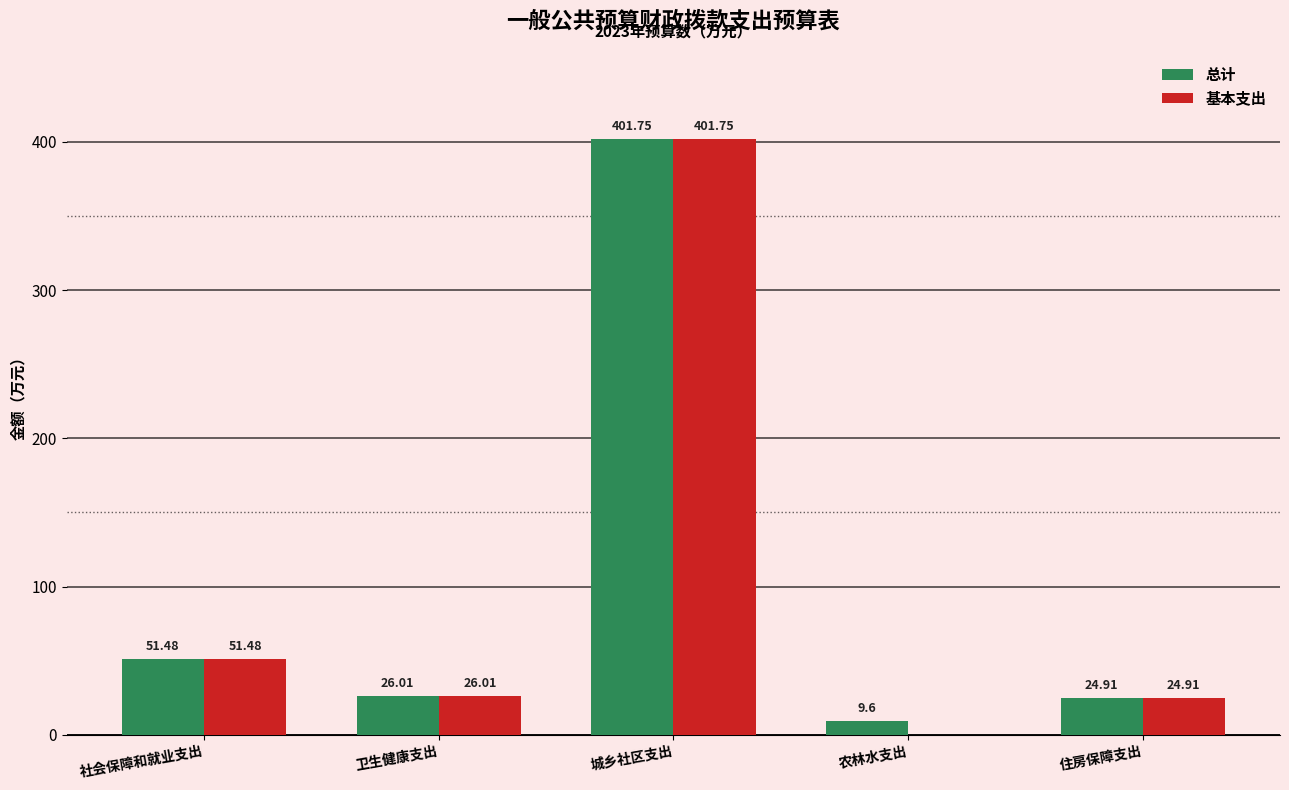

What is the difference between the 基本支出 values at 卫生健康支出 and 社会保障和就业支出?

25.5